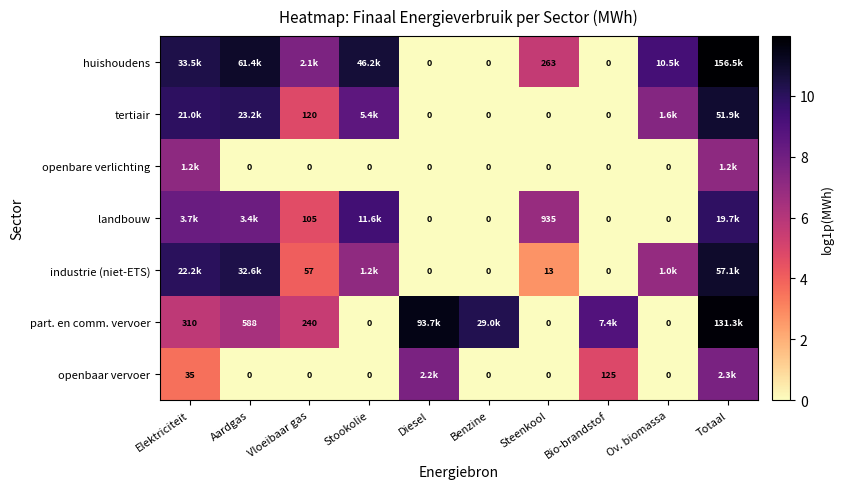

Is the value of landbouw at Stookolie greater than the value of part. en comm. vervoer at Steenkool?

Yes